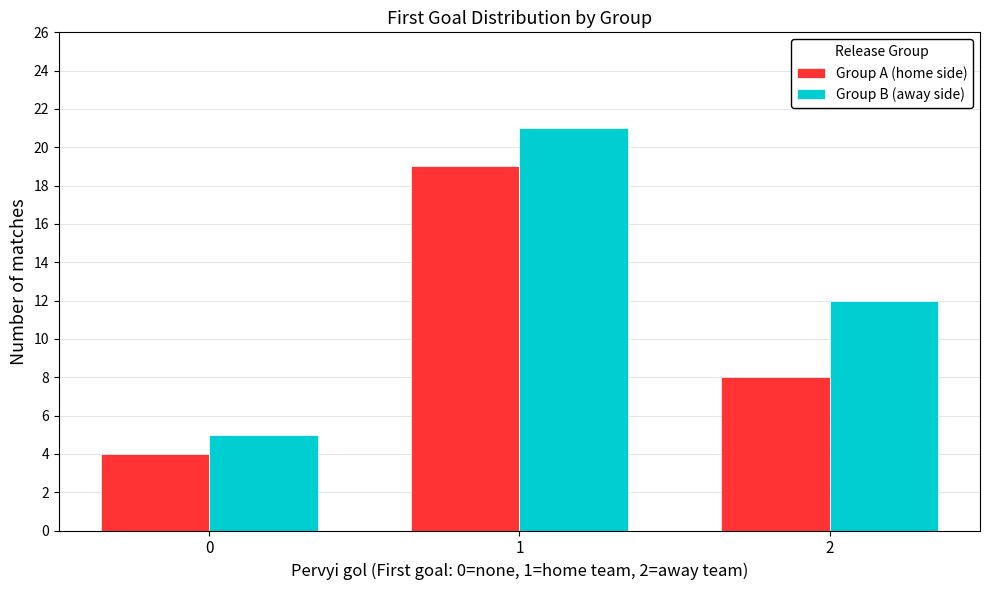

True or false: Group A (home side) has a value of 7 at 0.

False